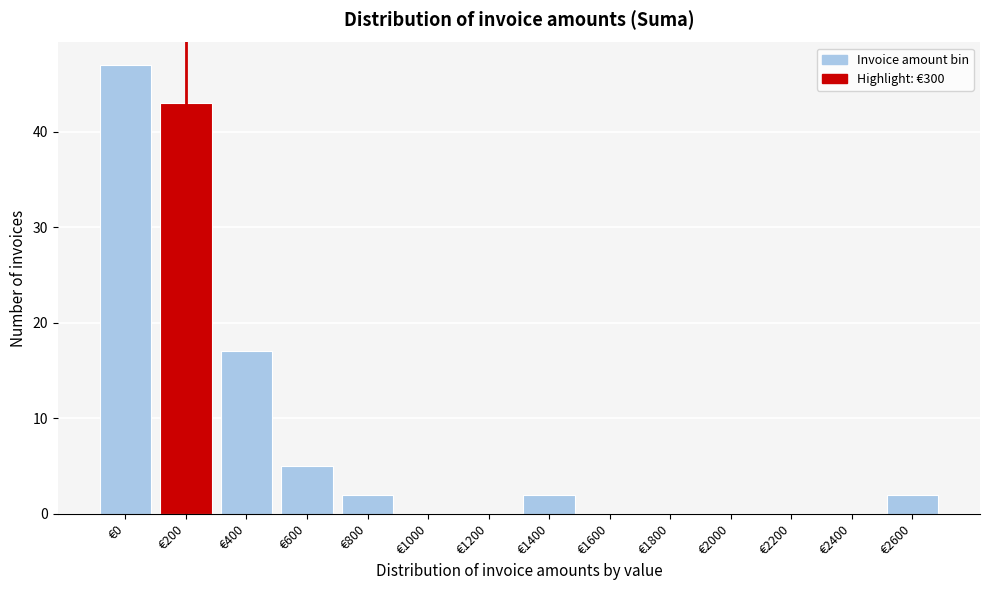

Reading left to right, transcribe all the data shown in this chart.

€0=47	€200=43	€400=17	€600=5	€800=2	€1000=0	€1200=0	€1400=2	€1600=0	€1800=0	€2000=0	€2200=0	€2400=0	€2600=2